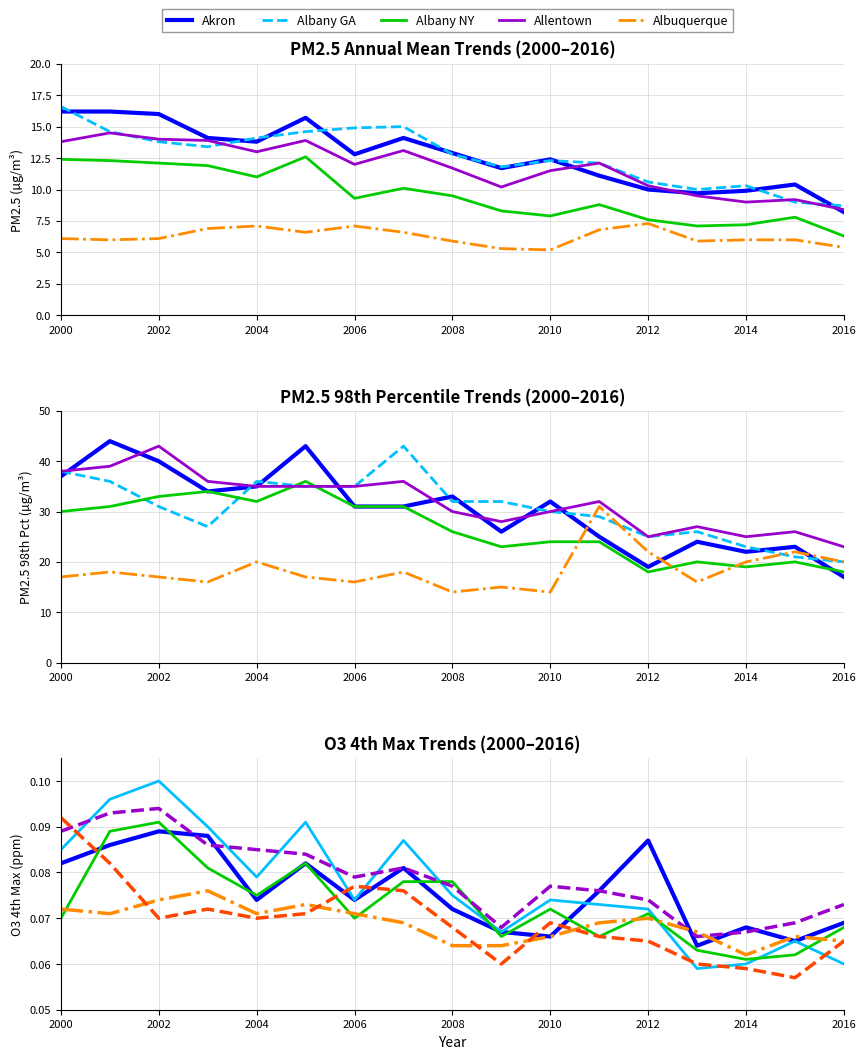

At how many categories does at least one series exceed 6?

17